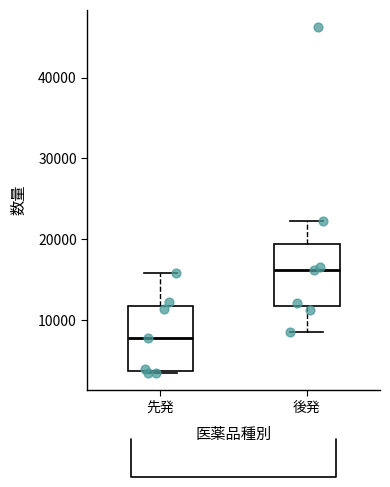

Reading left to right, read every box against the y-axis: the position of its median line, the range the box covers, and the ends of its whiskers. The values are not printed on the chart, so give them approximately, as read against the axis.

先発: median 8000, box 4000 to 12000, whiskers 3000 to 16000
後発: median 16000, box 12000 to 19000, whiskers 9000 to 22000